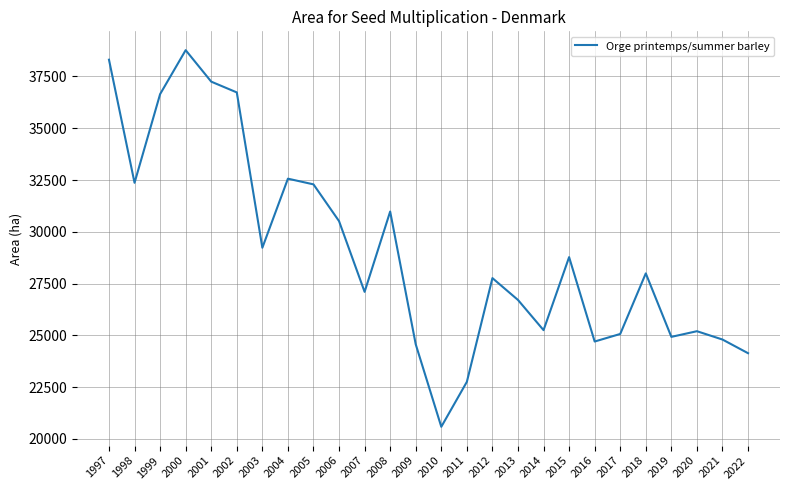

True or false: the data shows 27764 at 2012.

True